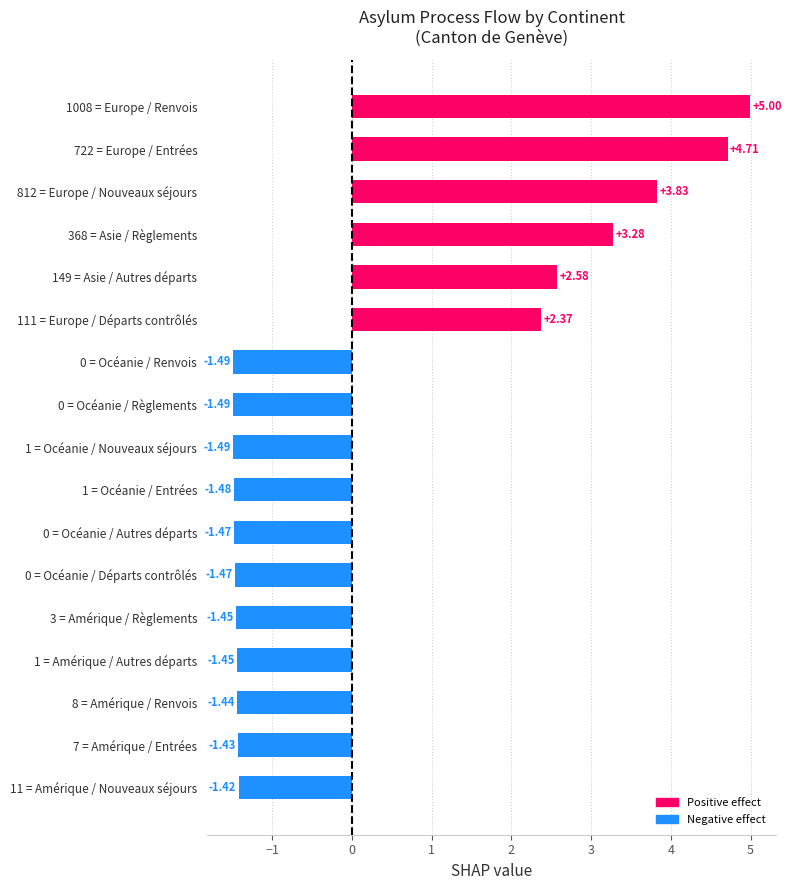

Which has a higher value, 111 = Europe / Départs contrôlés or 812 = Europe / Nouveaux séjours?

812 = Europe / Nouveaux séjours